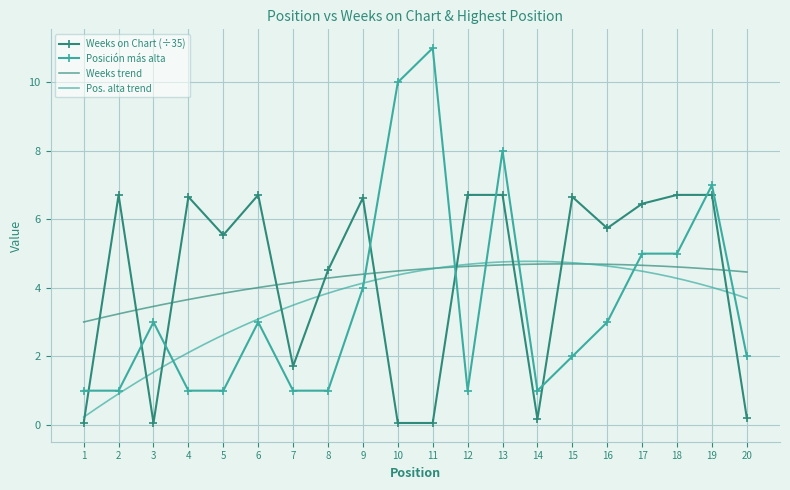

Is it true that Weeks on Chart equals 6.7 at 12?

True